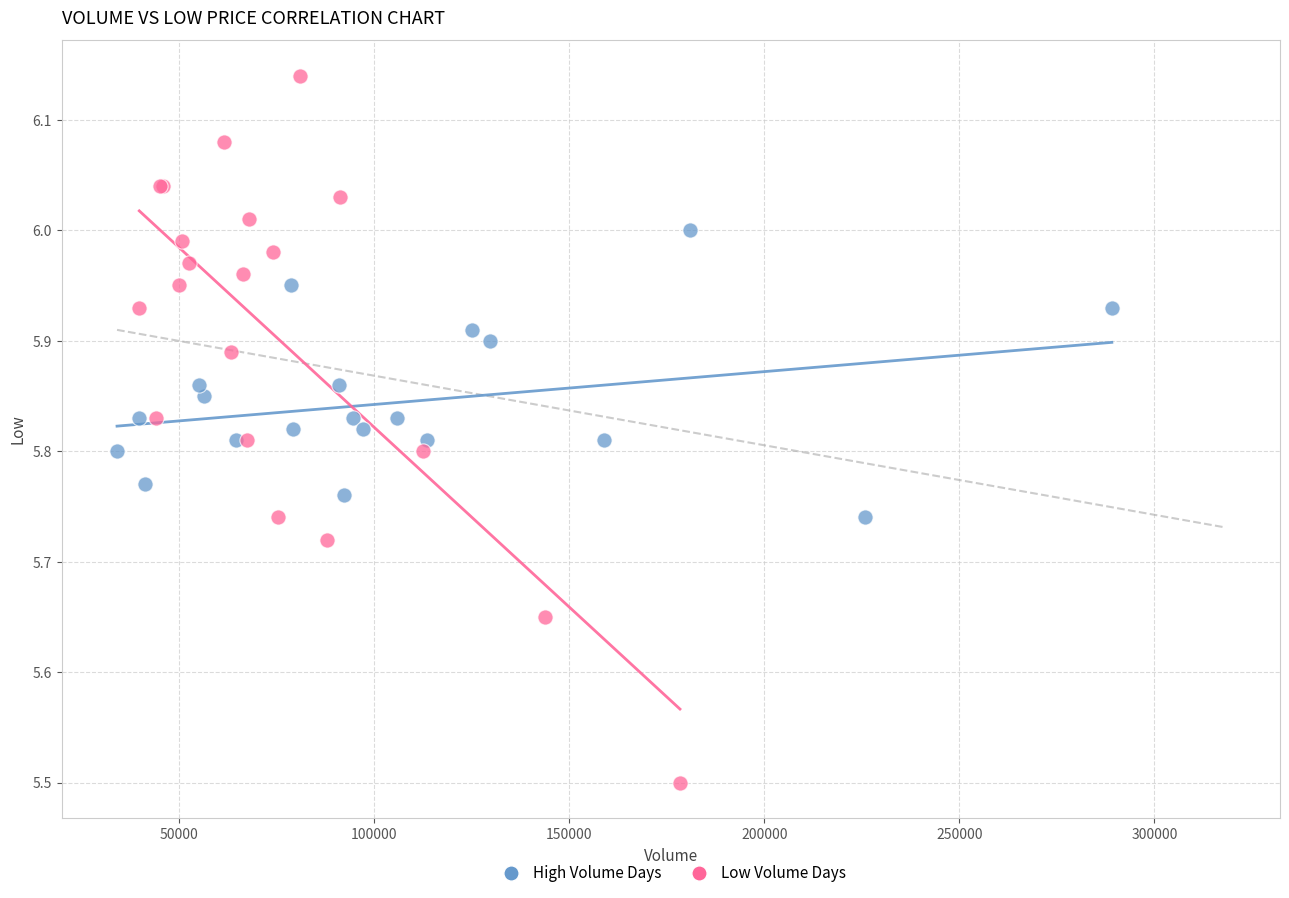

Which series reaches the minimum Y coordinate?

Low Volume Days